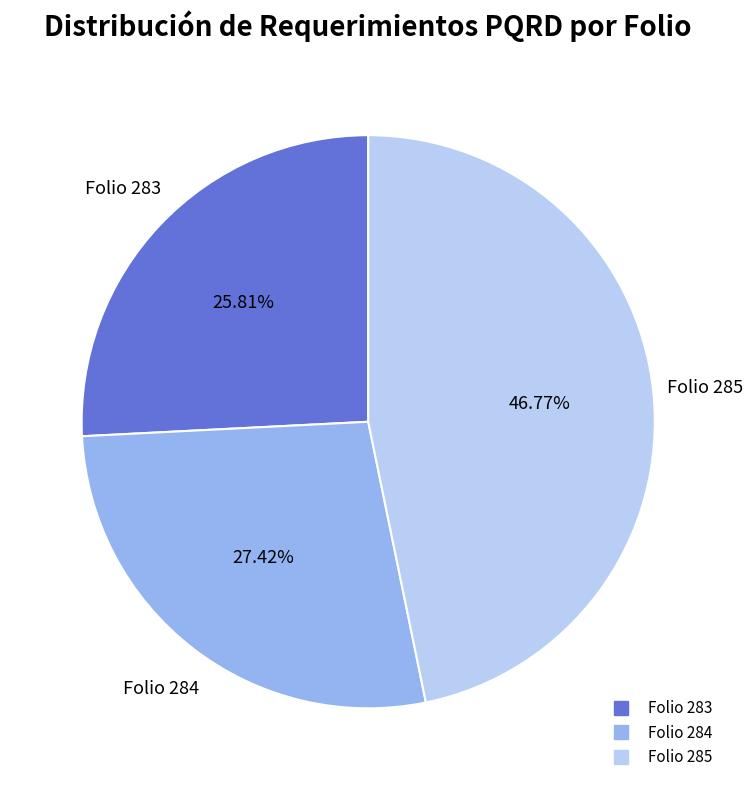

Is there any slice that represents more than half of the pie?

No